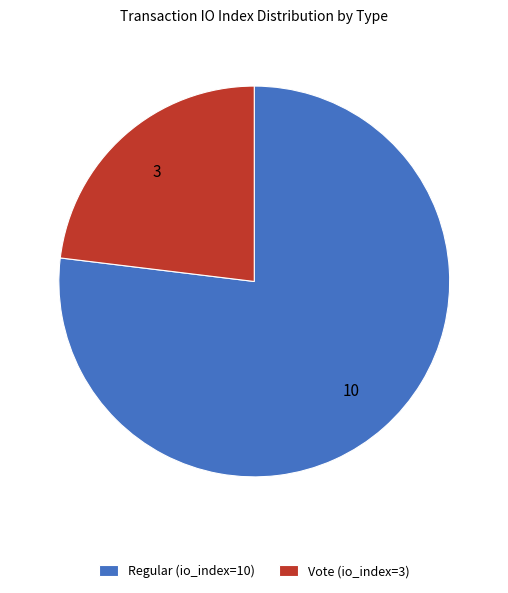

Do Regular (io_index=10) and Vote (io_index=3) together represent more than half of the pie?

Yes